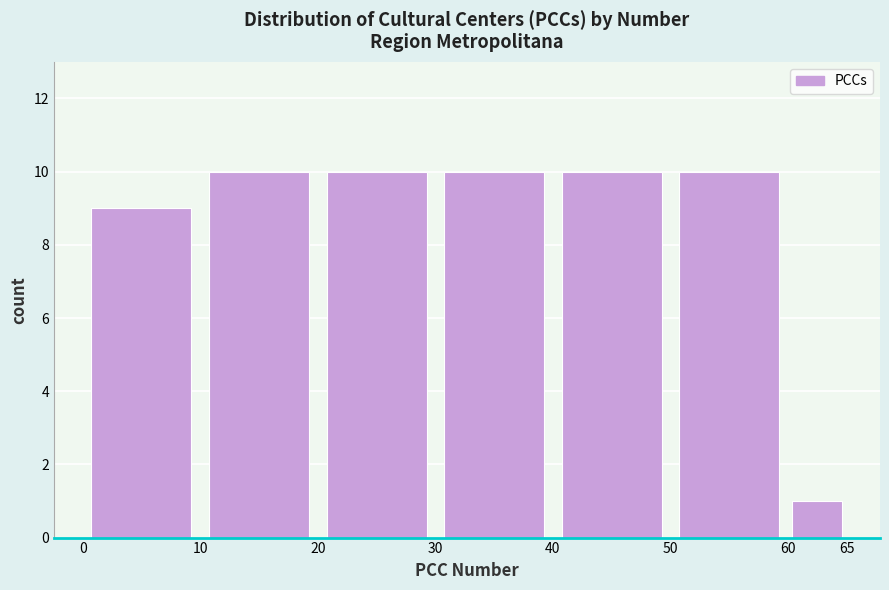

Reading left to right, transcribe this chart: for each bar, give the range it covers on the x-axis and its height. The values are not printed on the chart, so give them approximately, as read against the axis.

0 to 10: 9
10 to 20: 10
20 to 30: 10
30 to 40: 10
40 to 50: 10
50 to 60: 10
60 to 65: 1